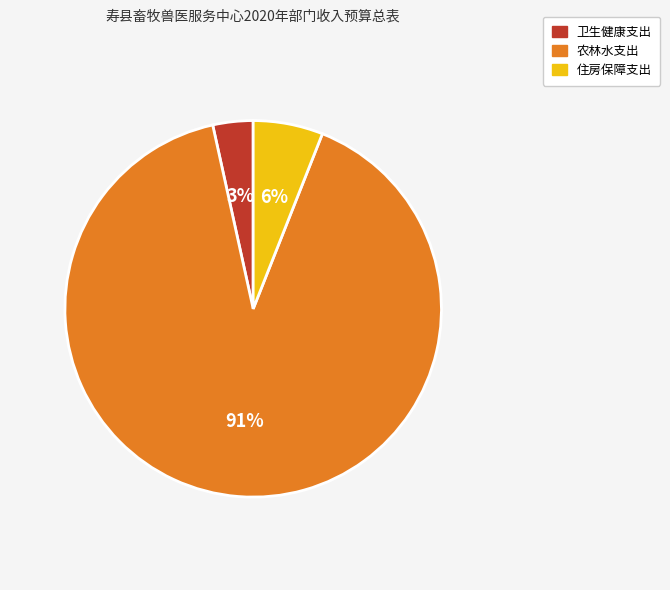

Which has a higher value, 住房保障支出 or 卫生健康支出?

住房保障支出